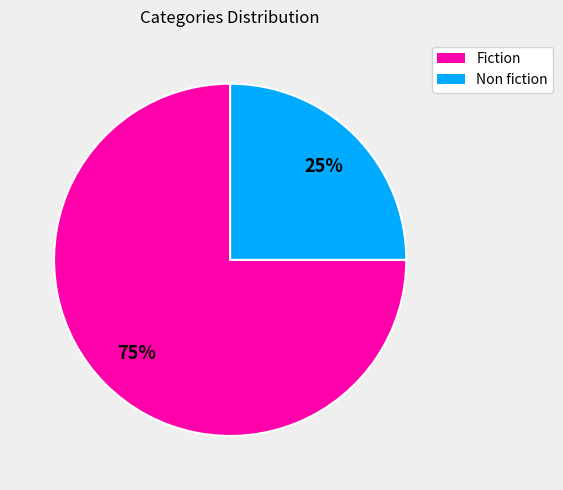

Count the number of slices in the pie.

2